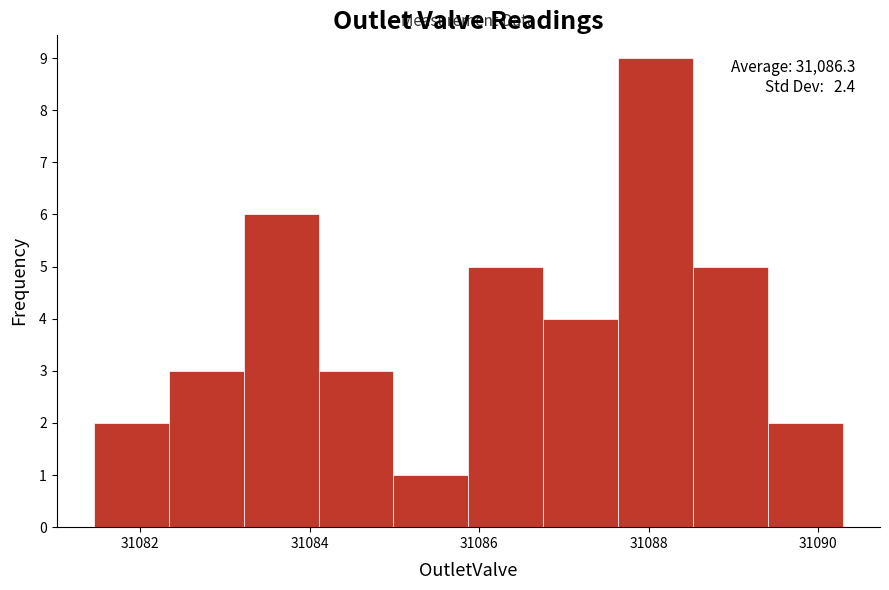

Over which range of the x-axis is the bar tallest?

31087.6 to 31088.6